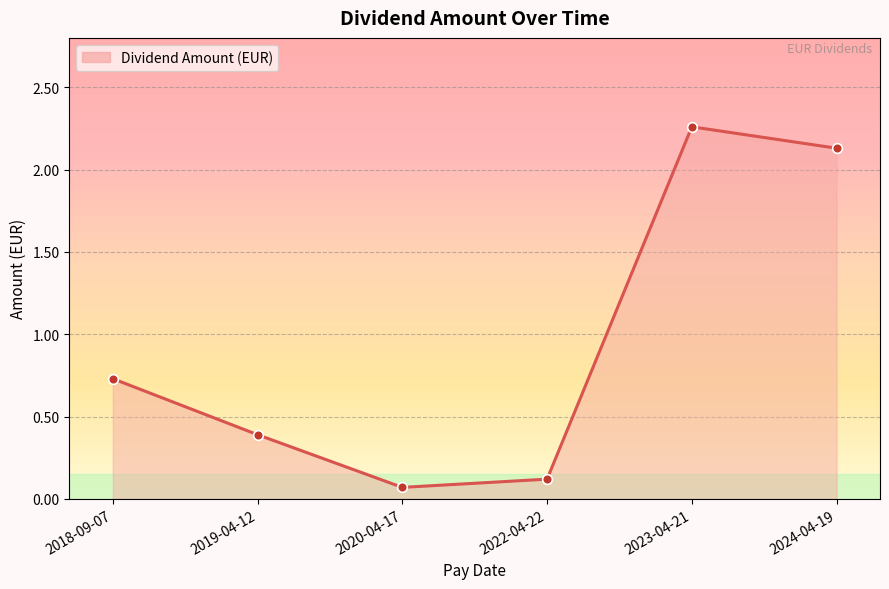

How many interior local peaks (higher than both neighbors) does the data have?

1